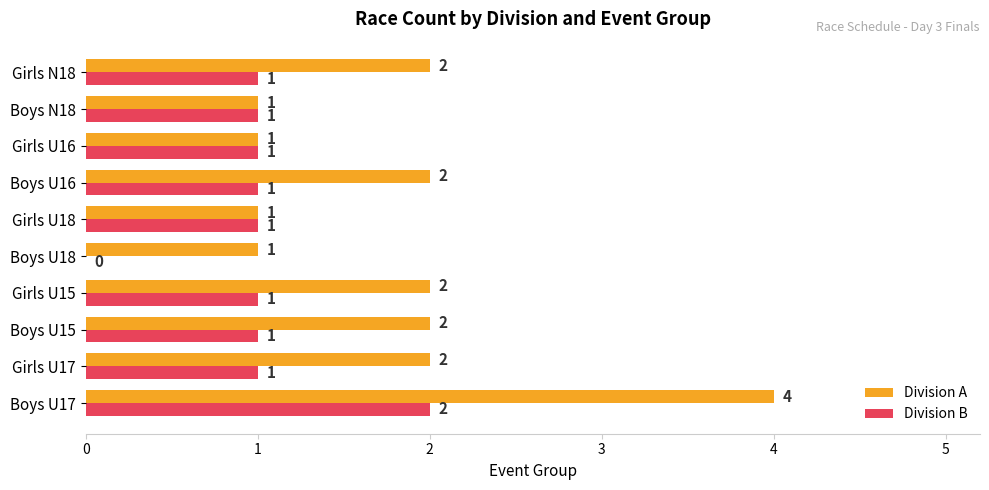

Which series has the widest spread of values?

Division A